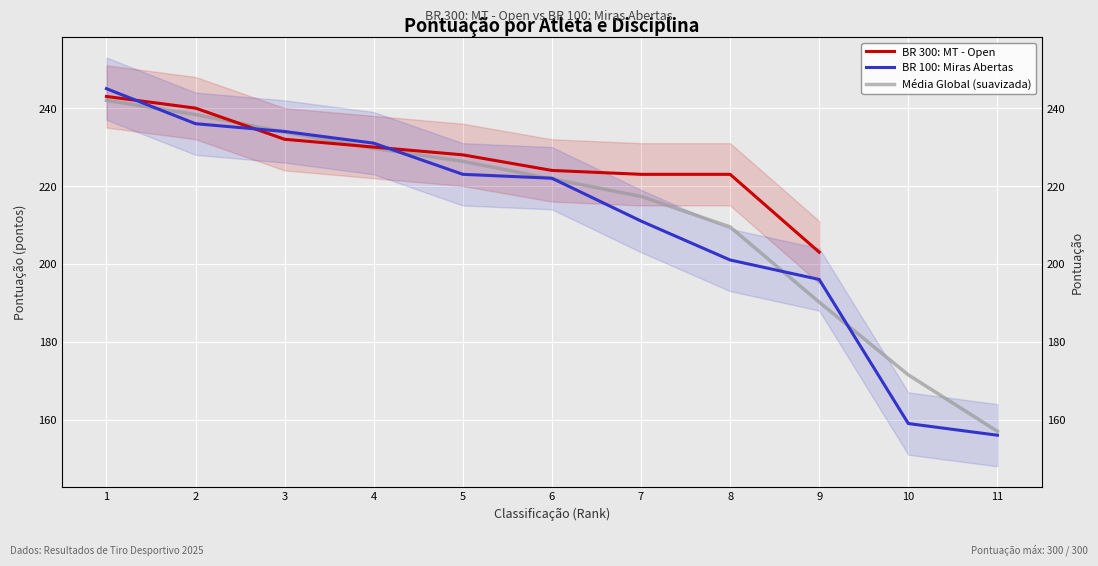

Reading left to right, list all the values displayed in this chart.

245	236	234	231	223	222	211	201	196	159	156